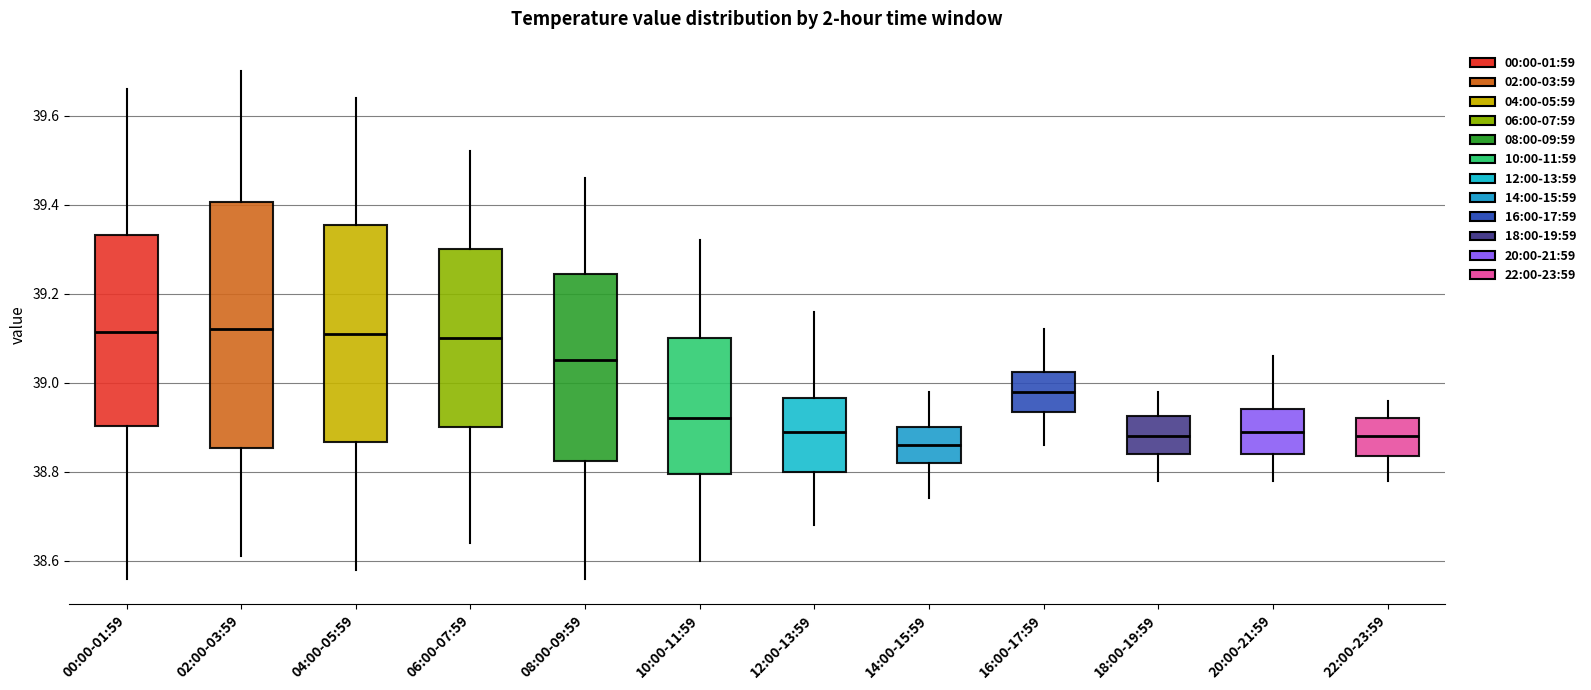

Reading left to right, transcribe this box plot: for each box, give where its median line is, the range the box spans, and where its two whiskers end, as read against the y-axis. The values are not printed on the chart, so give them approximately, as read against the axis.

00:00-01:59: median 39.12, box 38.90 to 39.34, whiskers 38.56 to 39.66
02:00-03:59: median 39.12, box 38.86 to 39.40, whiskers 38.62 to 39.70
04:00-05:59: median 39.12, box 38.86 to 39.36, whiskers 38.58 to 39.64
06:00-07:59: median 39.10, box 38.90 to 39.30, whiskers 38.64 to 39.52
08:00-09:59: median 39.06, box 38.82 to 39.24, whiskers 38.56 to 39.46
10:00-11:59: median 38.92, box 38.80 to 39.10, whiskers 38.60 to 39.32
12:00-13:59: median 38.90, box 38.80 to 38.96, whiskers 38.68 to 39.16
14:00-15:59: median 38.86, box 38.82 to 38.90, whiskers 38.74 to 38.98
16:00-17:59: median 38.98, box 38.94 to 39.02, whiskers 38.86 to 39.12
18:00-19:59: median 38.88, box 38.84 to 38.92, whiskers 38.78 to 38.98
20:00-21:59: median 38.90, box 38.84 to 38.94, whiskers 38.78 to 39.06
22:00-23:59: median 38.88, box 38.84 to 38.92, whiskers 38.78 to 38.96